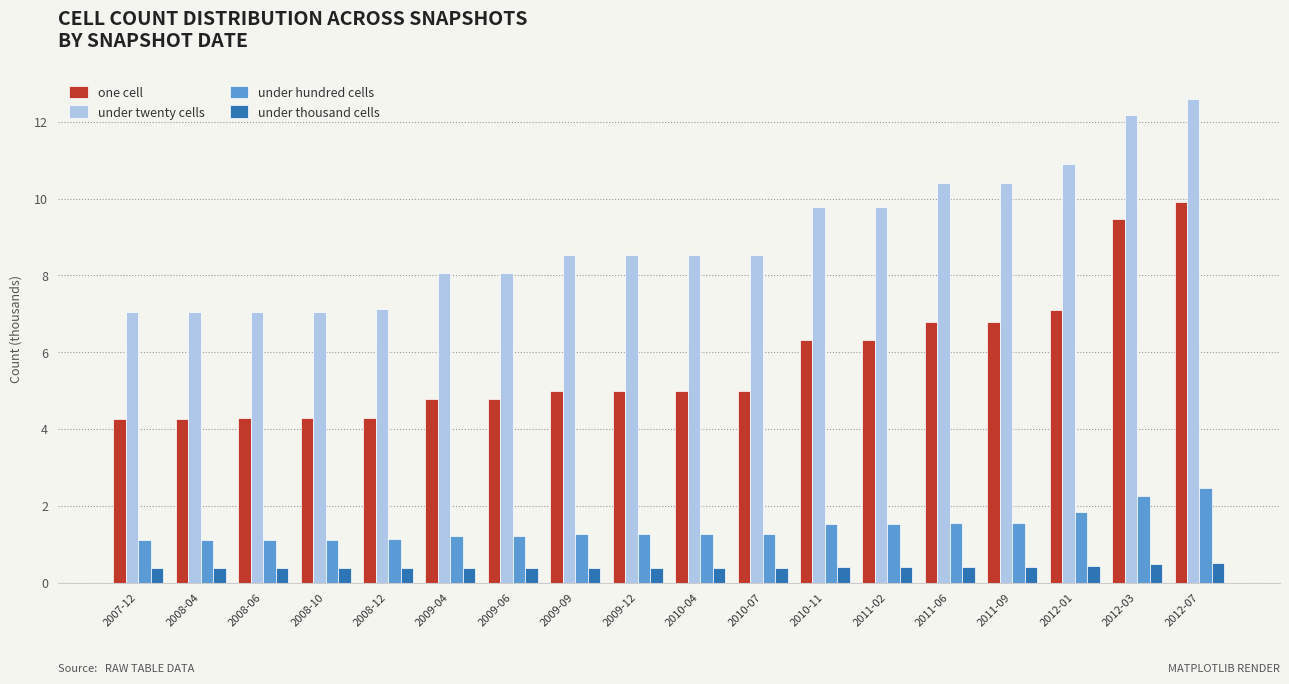

What is the difference between the second highest and minimum values in the under twenty cells series?

5.1